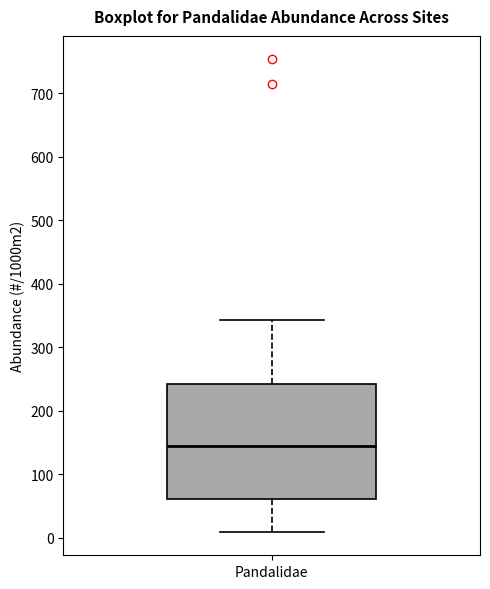

Where does the upper whisker of the box for Pandalidae end on the y-axis? The values are not printed on the chart, so give them approximately, as read against the axis.

340